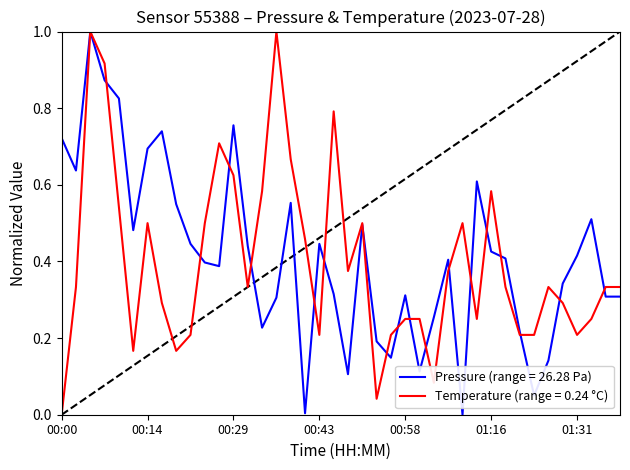

What is the highest value of the Temperature (range = 0.24 °C) series?

1.0